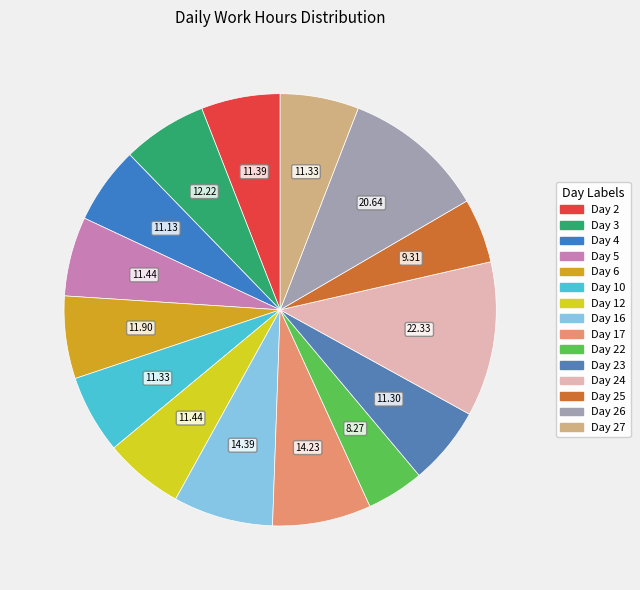

Count the number of slices in the pie.

15